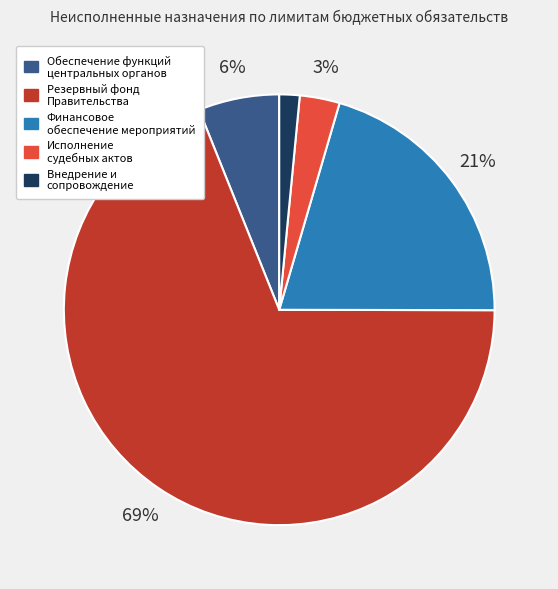

Which category accounts for the majority?

Резервный фонд Правительства